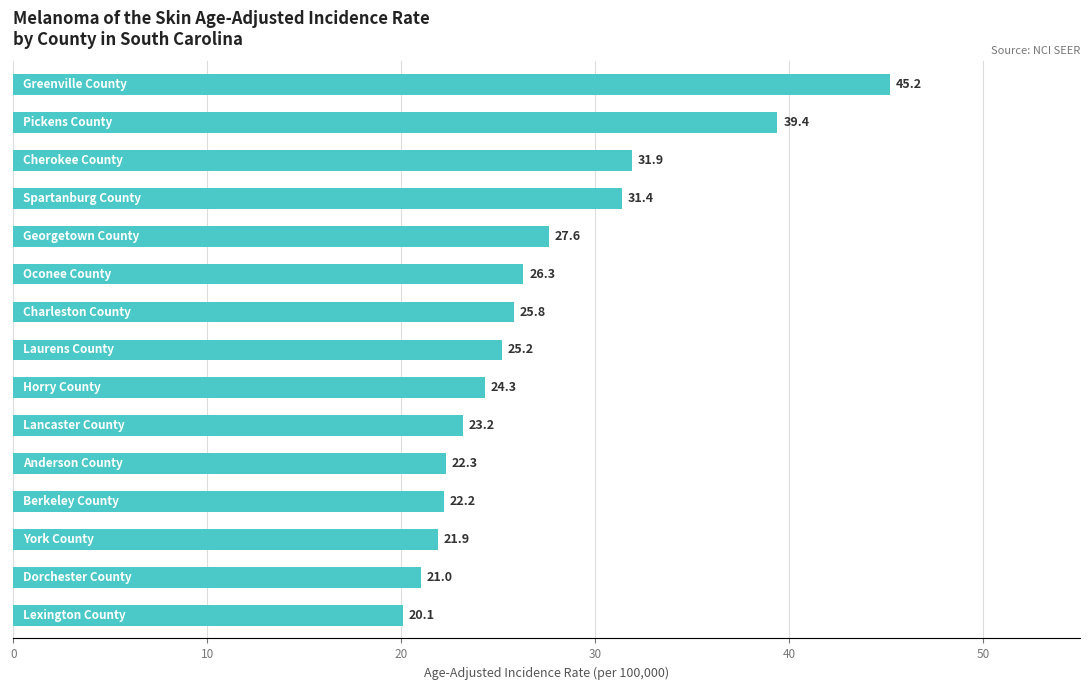

Reading top to bottom, transcribe all the data shown in this chart.

45.2	39.4	31.9	31.4	27.6	26.3	25.8	25.2	24.3	23.2	22.3	22.2	21.9	21.0	20.1